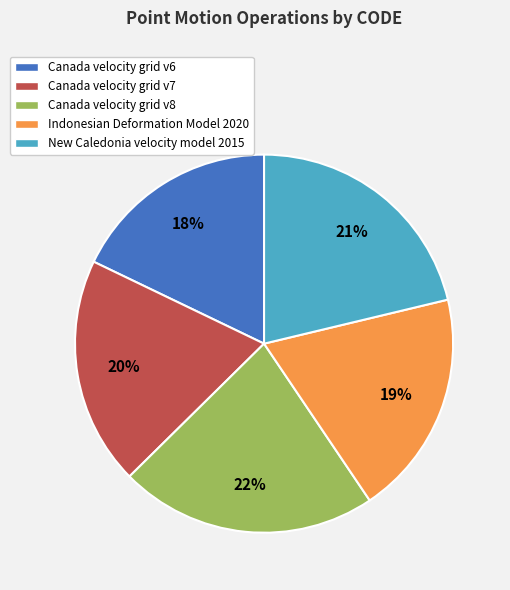

Which has a higher value, Canada velocity grid v7 or New Caledonia velocity model 2015?

New Caledonia velocity model 2015